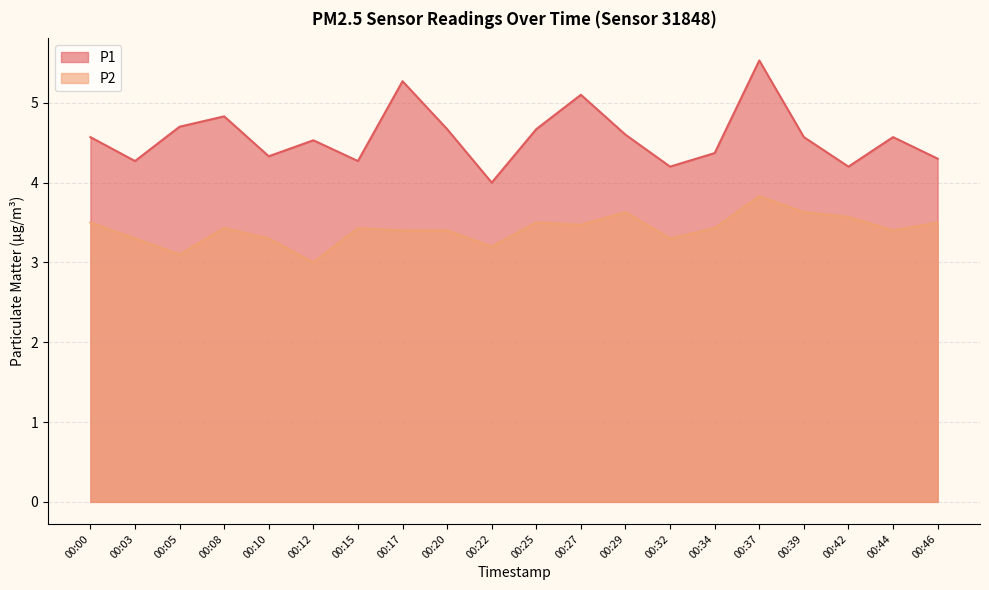

What is the smallest value displayed?

3.0